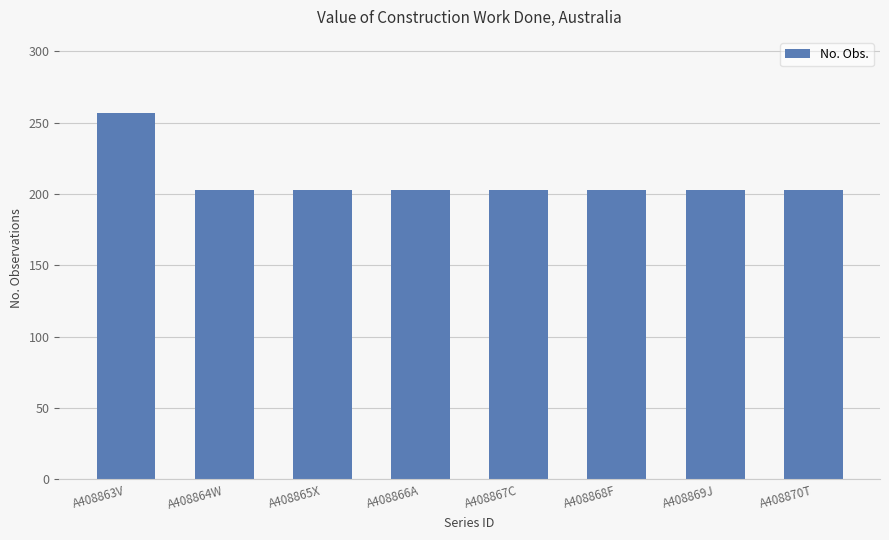

Which label corresponds to the largest value in the chart?

A408863V